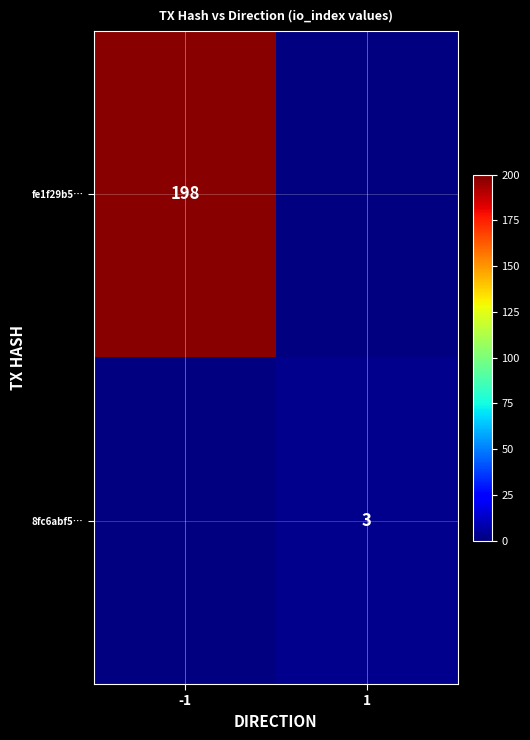

The 8fc6abf5… series shows 3 at 1. True or false?

True